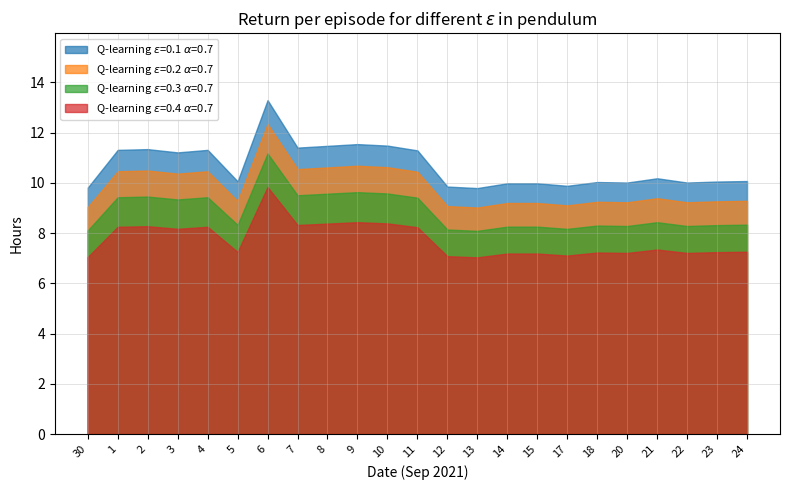

Where is the first local maximum?

2